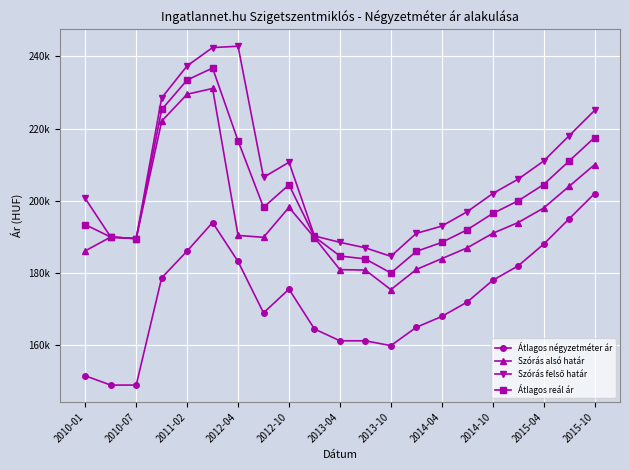

What is the difference between the maximum and second lowest values in the Átlagos reál ár series?

52827